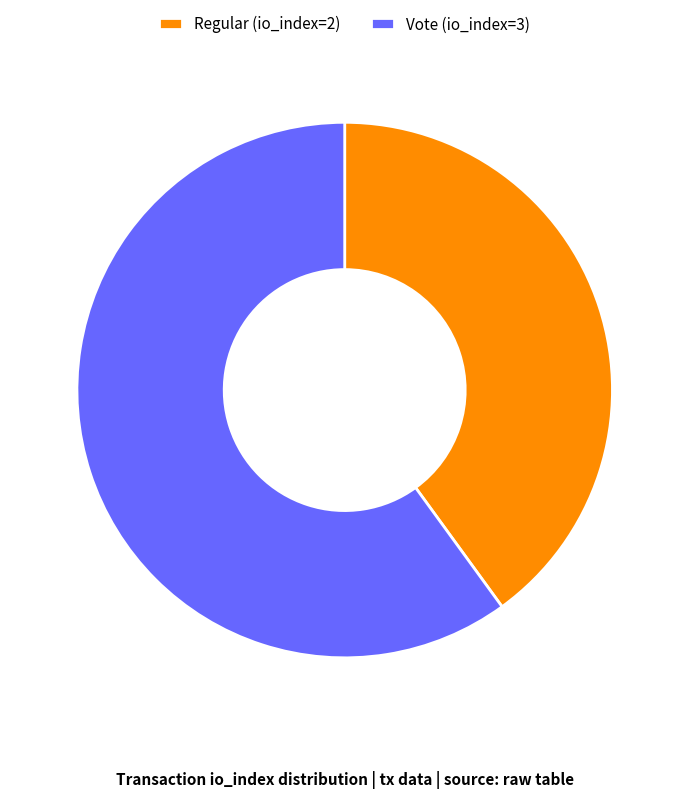

Which category has the biggest portion of the pie?

Vote (io_index=3)